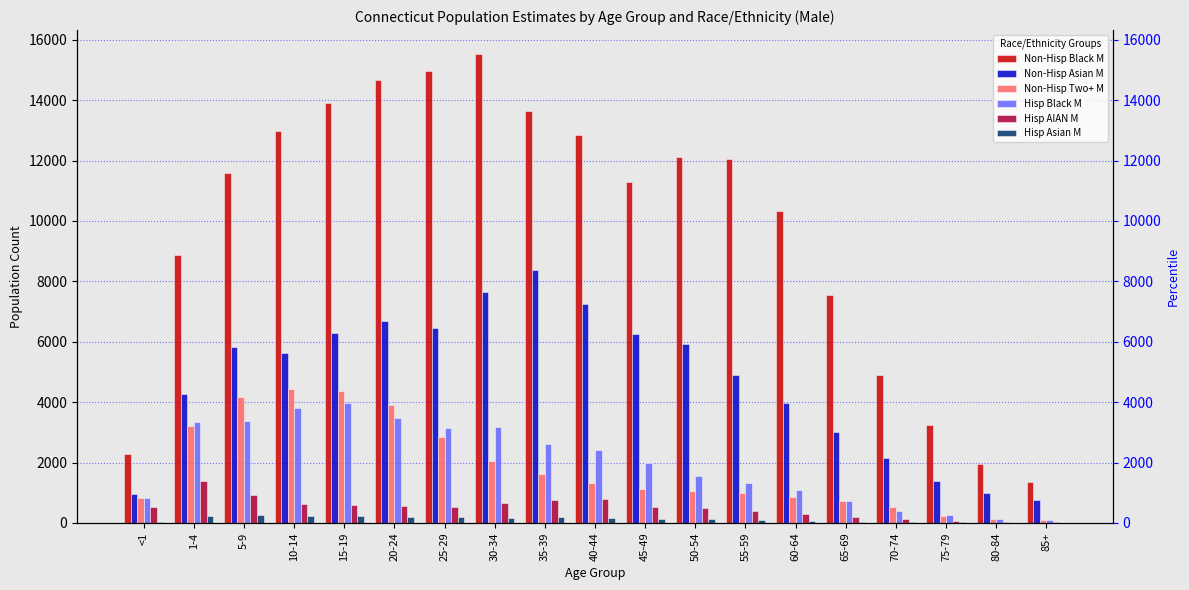

Reading right to left, extract all data points from this chart.

Non-Hisp Black M: 1352	1962	3252	4912	7532	10314	12062	12130	11303	12861	13655	15543	14971	14678	13905	12976	11577	8876	2273
Non-Hisp Asian M: 752	989	1403	2138	3025	3966	4909	5911	6264	7245	8382	7658	6464	6696	6305	5639	5814	4260	951
Non-Hisp Two+ M: 84	121	236	515	713	864	995	1061	1138	1330	1627	2064	2840	3907	4359	4425	4171	3208	821
Hisp Black M: 110	126	251	409	730	1100	1331	1551	1974	2430	2600	3175	3153	3474	3987	3796	3382	3335	842
Hisp AIAN M: 36	40	64	120	199	308	382	503	531	795	767	670	514	577	579	616	911	1379	534
Hisp Asian M: 0	4	23	26	41	67	92	137	146	178	197	179	182	204	243	230	249	216	35